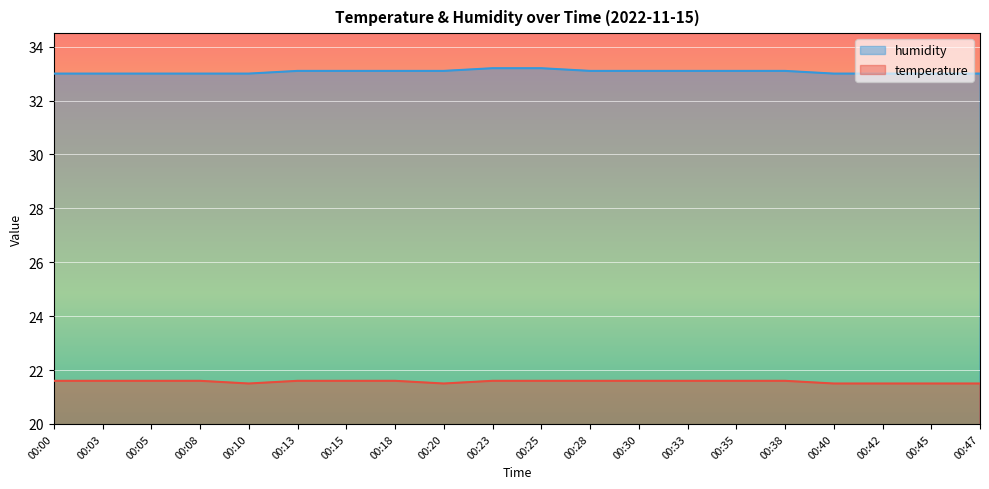

Is it true that humidity equals 33.0 at 00:10?

True